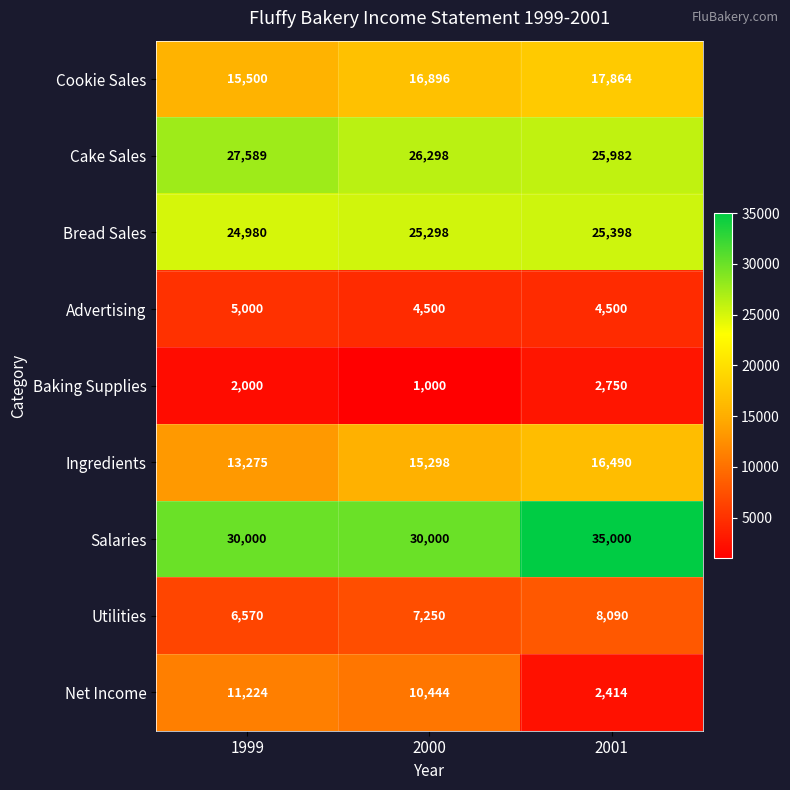

What is the difference between the Bread Sales values at 2001 and 2000?

100